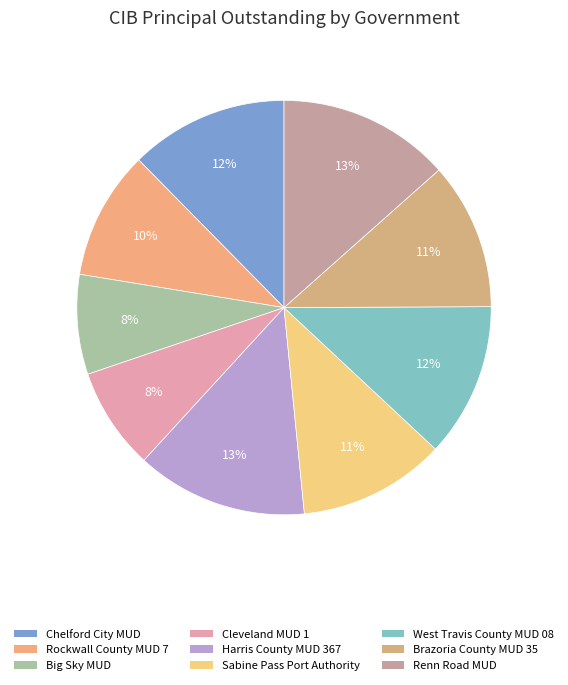

What is the total percentage of Harris County MUD 367 and Renn Road MUD?

26.8%